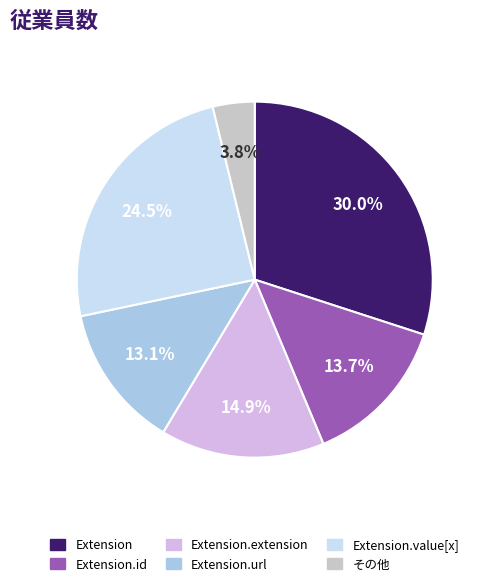

Which category has the biggest portion of the pie?

Extension